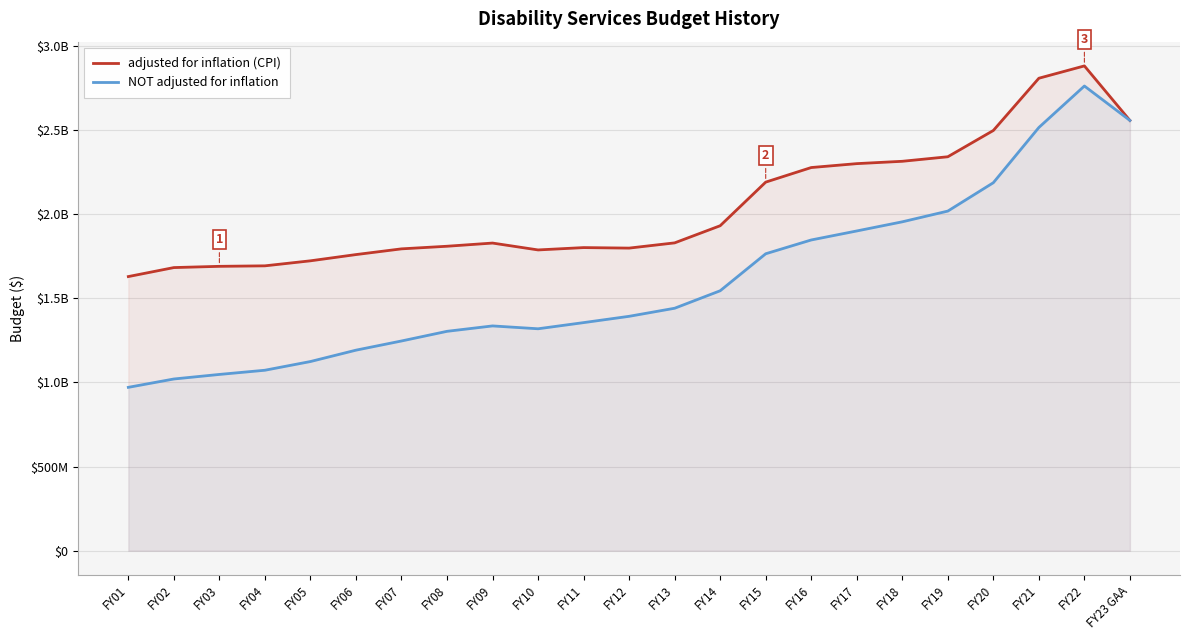

At which category does NOT adjusted for inflation reach its first local peak?

FY09